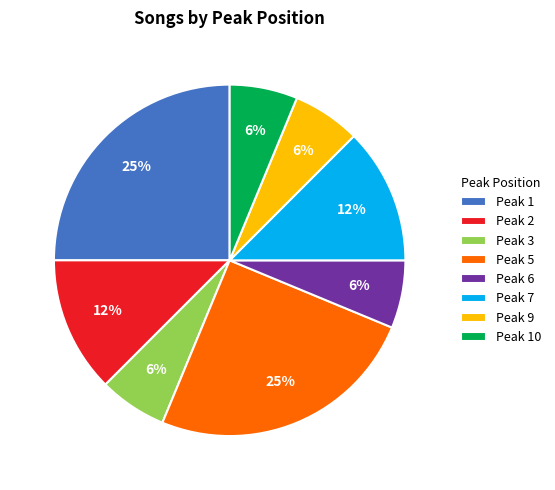

Approximately how many times larger is the value at Peak 2 compared to Peak 10?

2.0